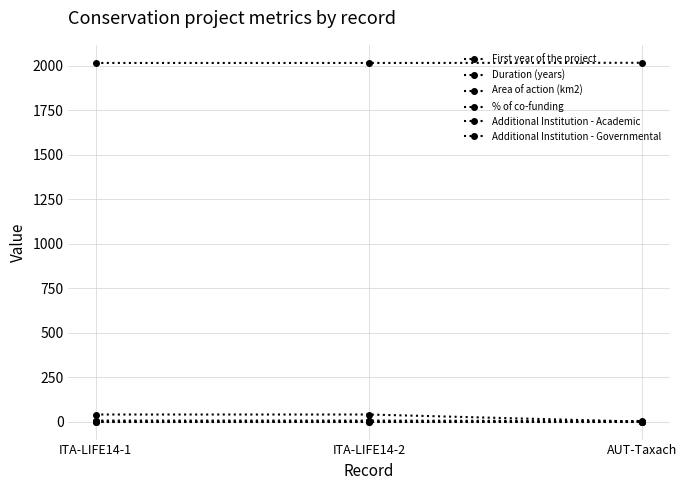

What position from the right is ITA-LIFE14-2?

2